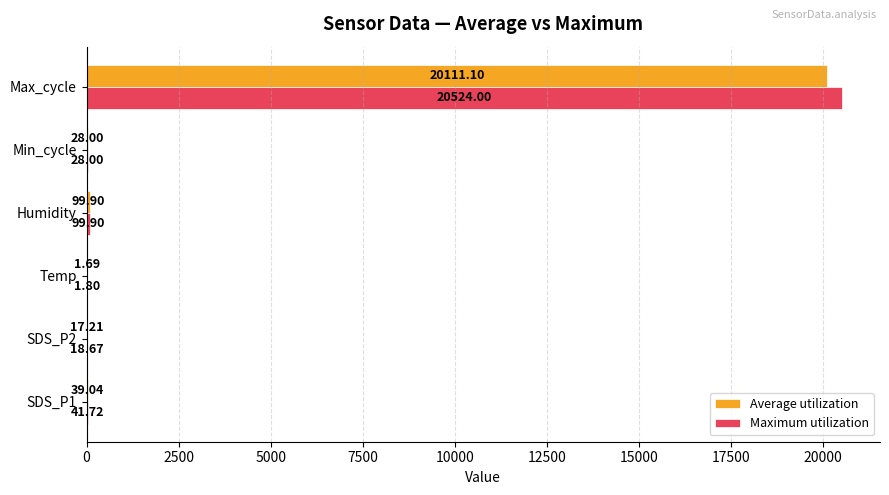

Where is Maximum utilization nearest to the value 10262?

Humidity